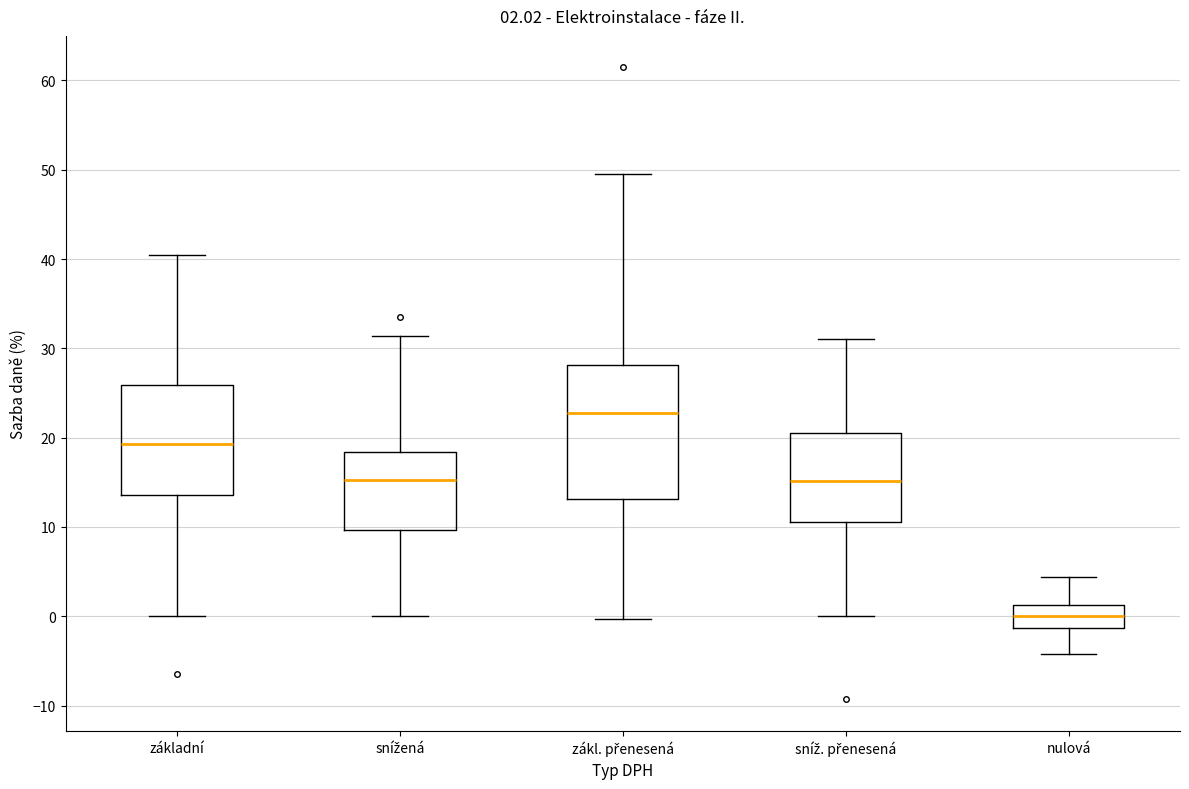

Which box is the tallest, from its lower edge to its upper edge?

zákl. přenesená